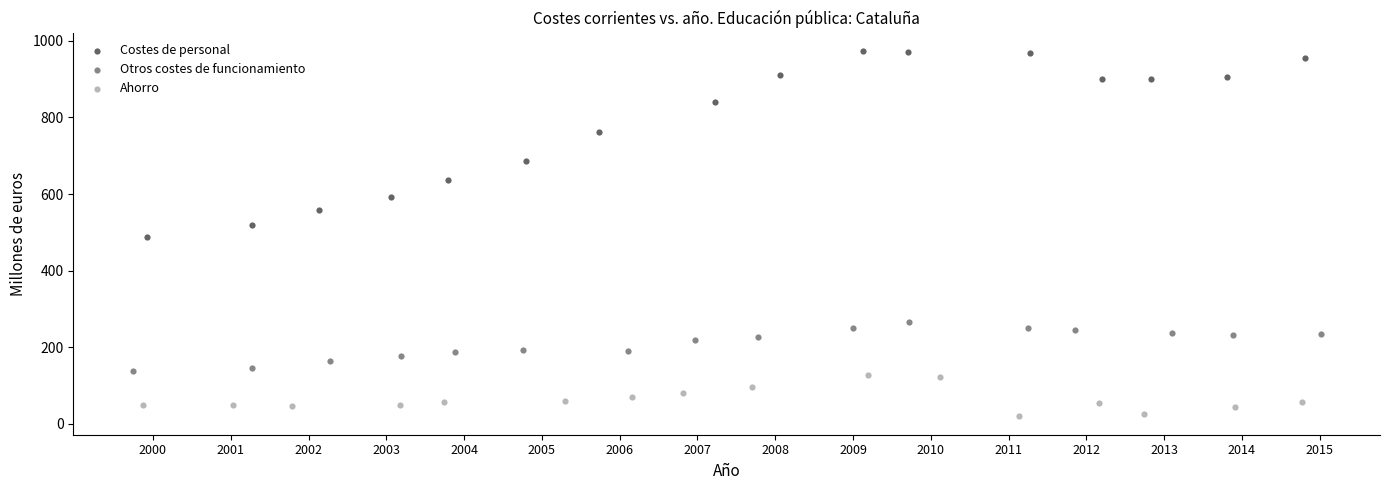

Which series has the largest Y range (max minus min)?

Costes de personal